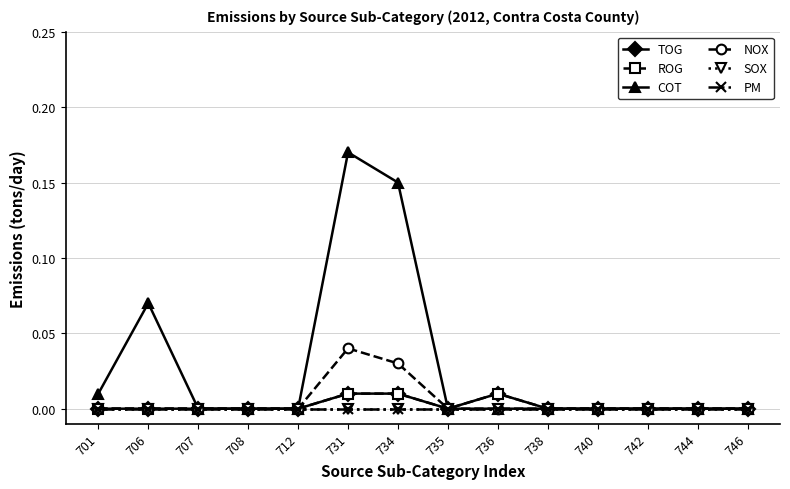

List the series in order of their peak value, highest first.

COT, NOX, TOG, ROG, SOX, PM